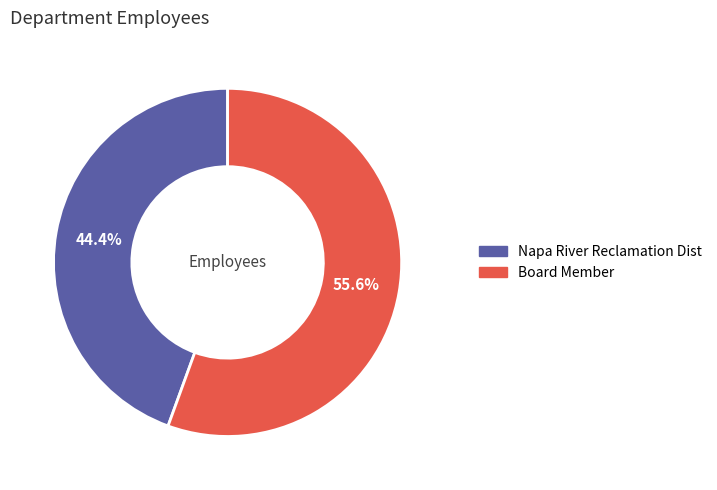

How much of the chart is everything except Board Member?

44.4%